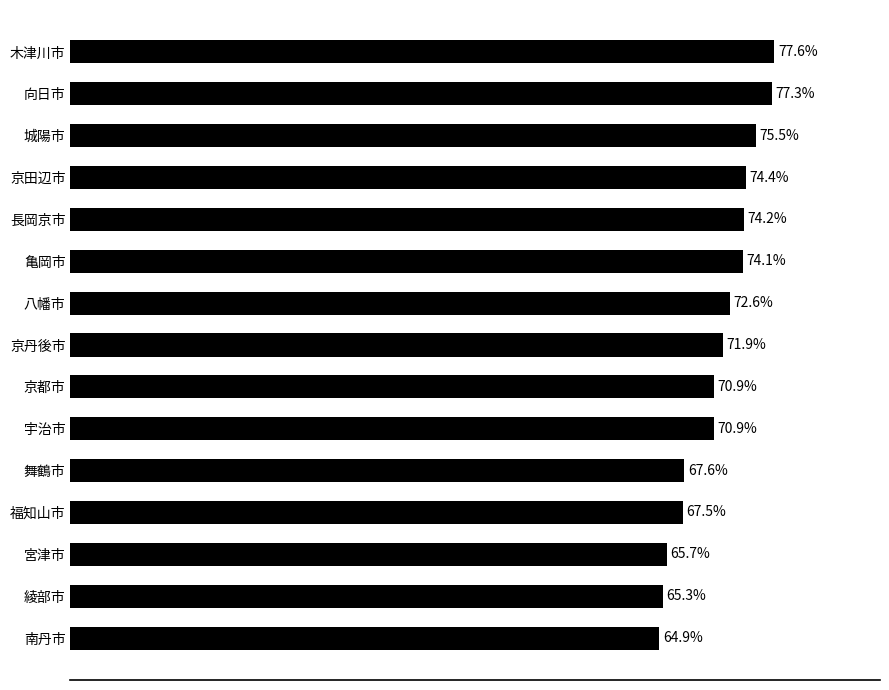

Are the bars grouped side by side (vs. stacked)?

No